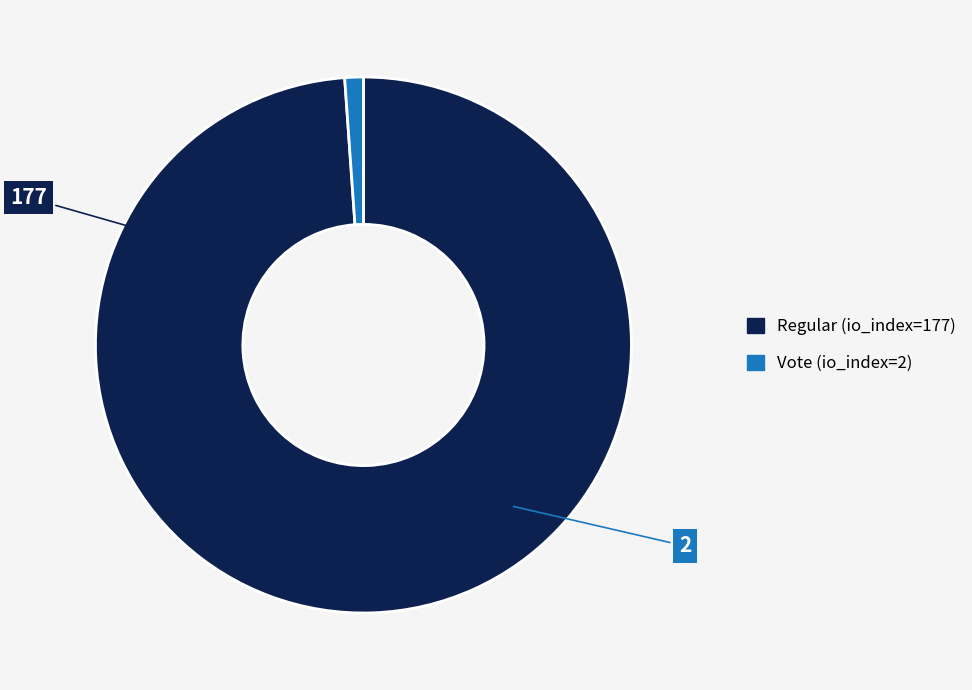

Count the number of slices in the pie.

2